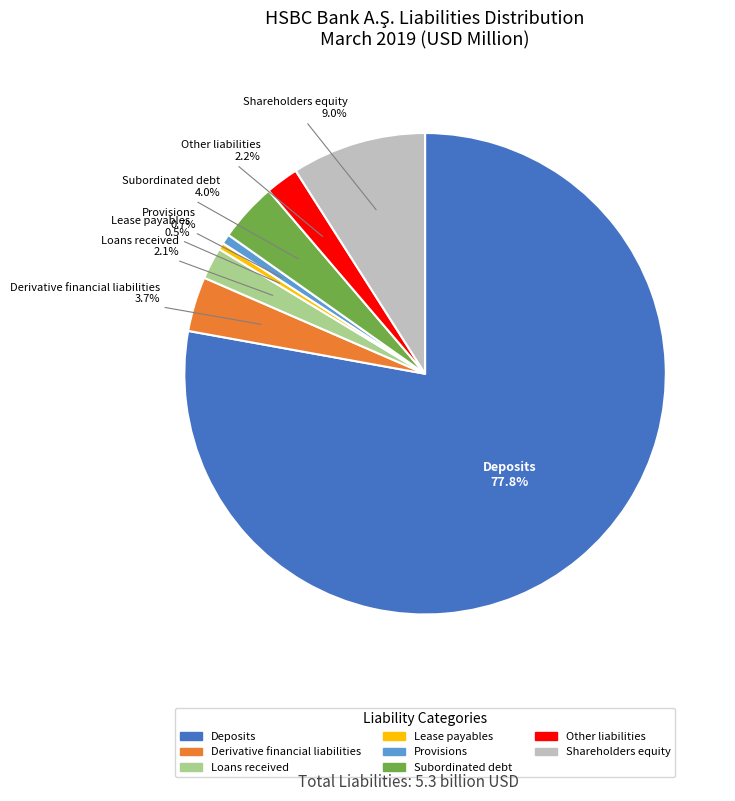

How many segments does this pie chart have?

8